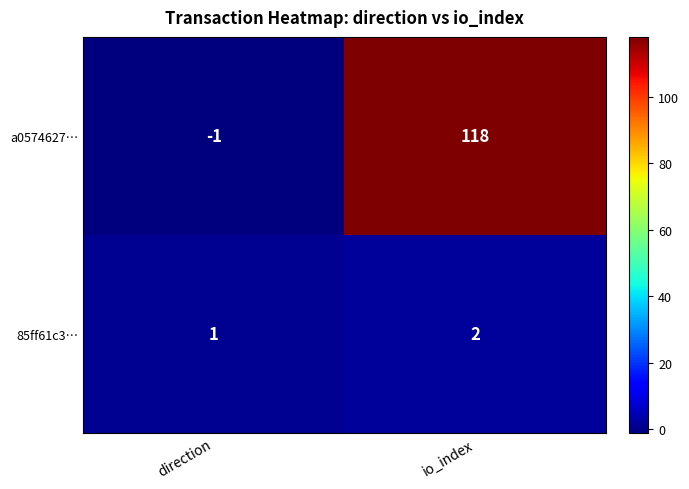

Is it true that 85ff61c3… equals 1 at direction?

True